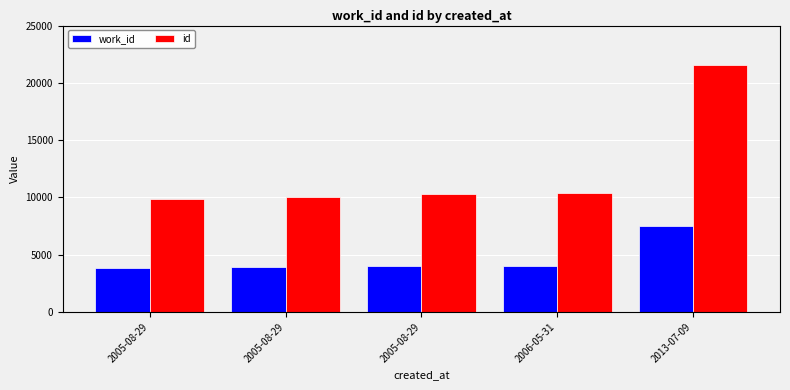

The work_id series shows 6468 at 2005-08-29. True or false?

False